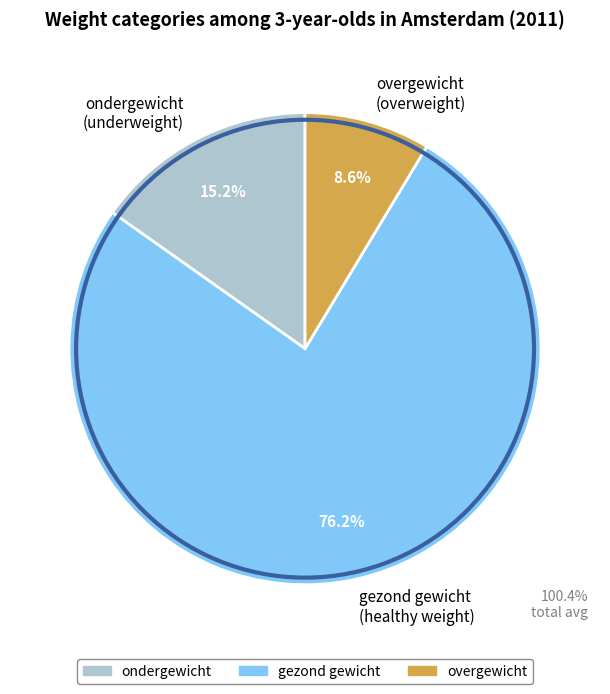

How much of the chart is everything except gezond gewicht (healthy weight)?

23.8%